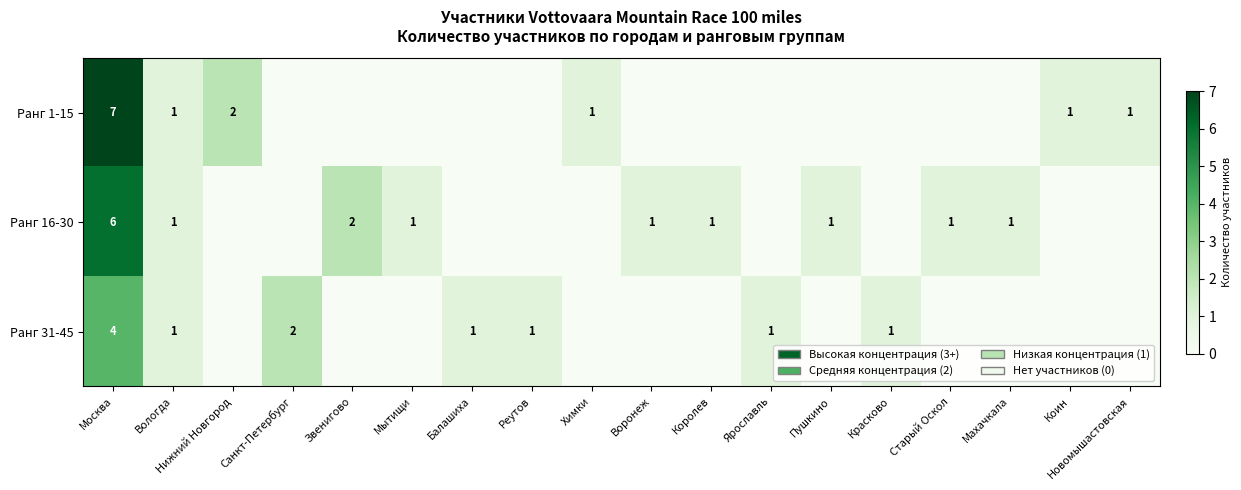

Is it true that Ранг 1-15 equals 11 at Москва?

False